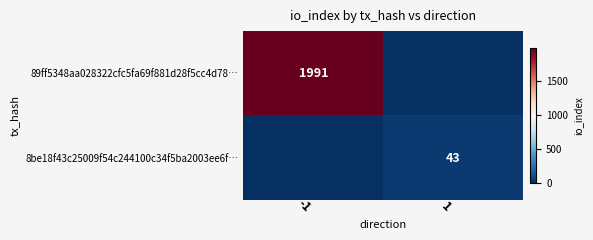

The 89ff5348aa028322cfc5fa69f881d28f5cc4d78… series shows 642 at -1. True or false?

False